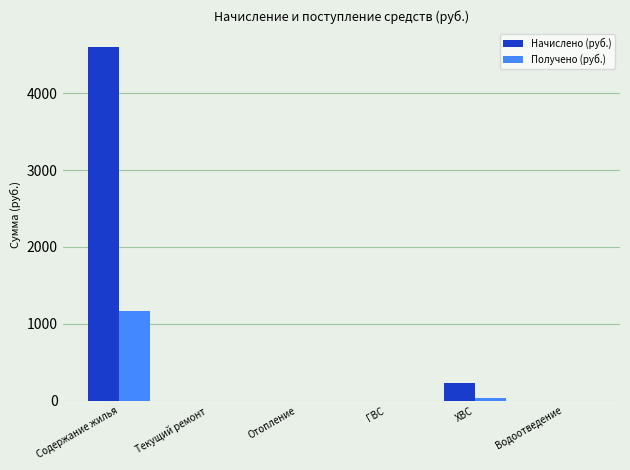

Which category has the highest value across all series?

Содержание жилья